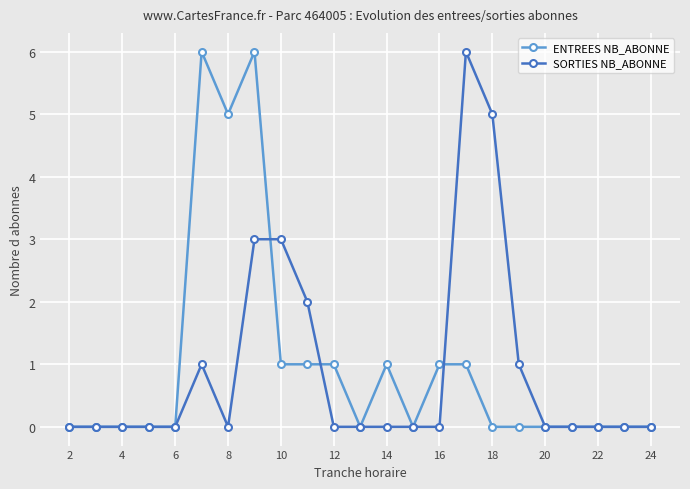

At how many categories does at least one series exceed 4?

5